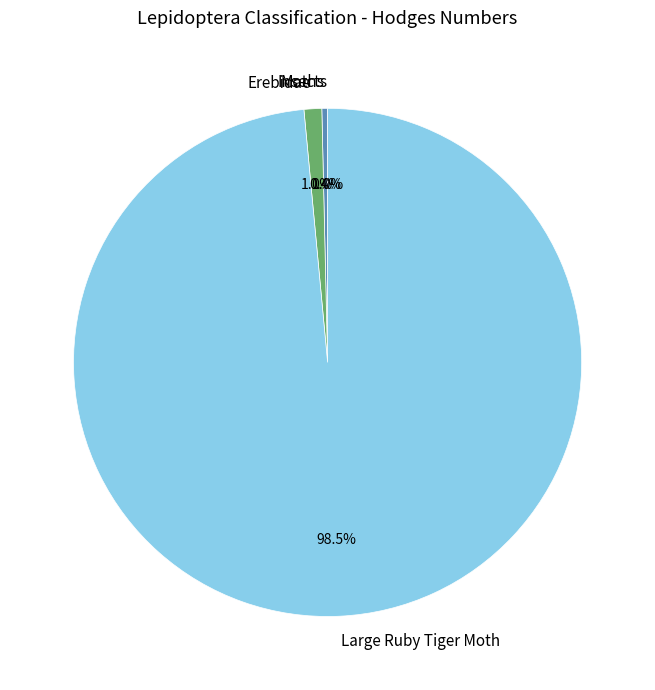

What is the largest slice in the pie chart?

Large Ruby Tiger Moth